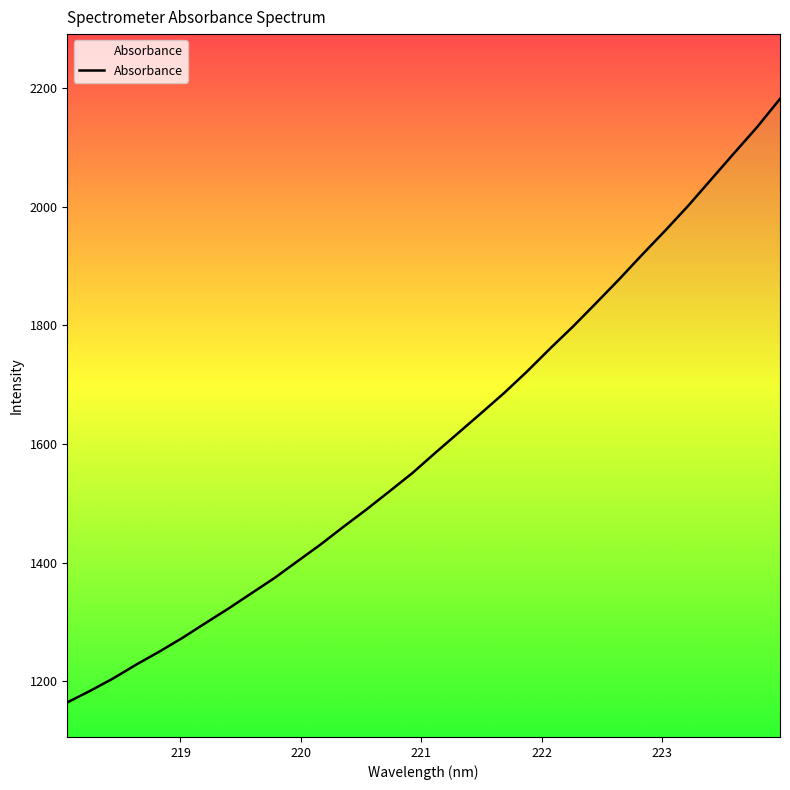

True or false: the data has more than 2 interior local peaks.

False